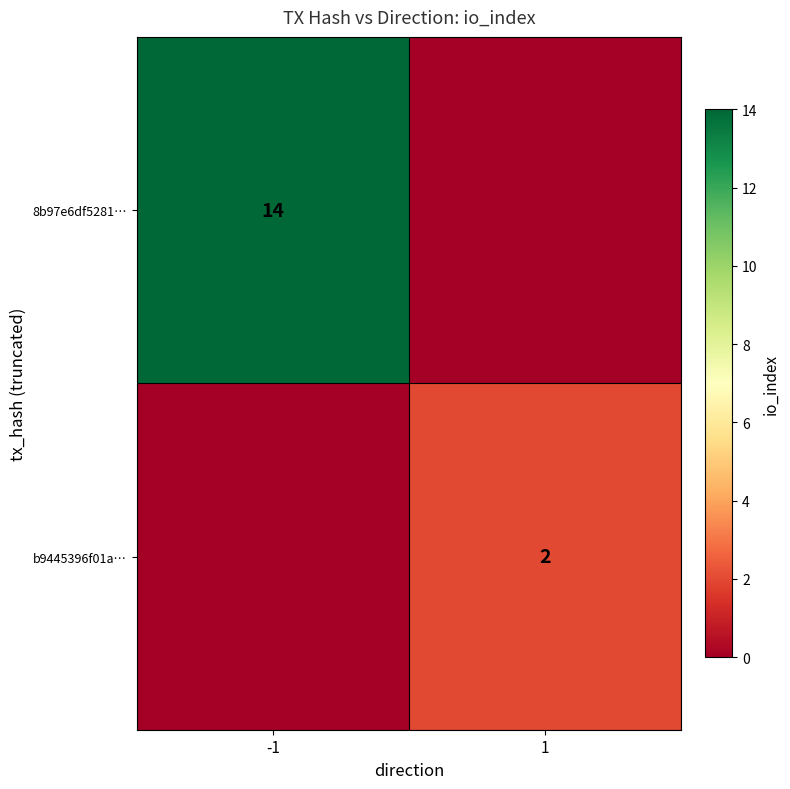

Is it true that 8b97e6df5281… equals 14 at -1?

True